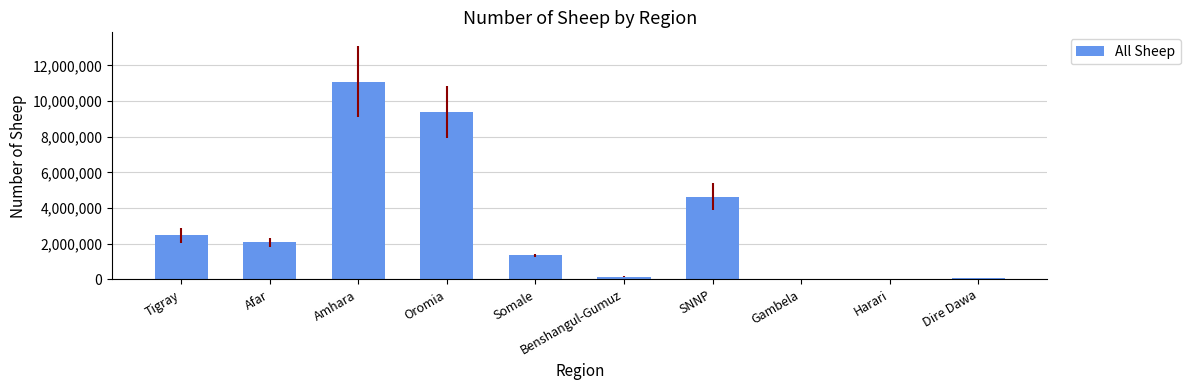

Is it true that the value at Tigray is 2472938?

True